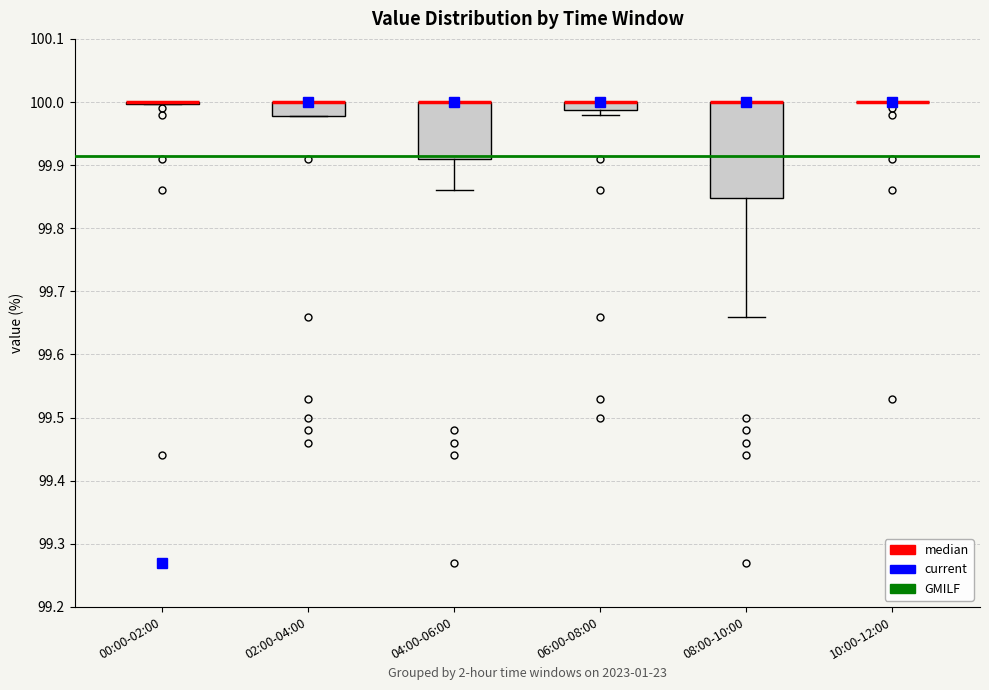

Where is the lower edge of the box for 06:00-08:00 on the y-axis? The values are not printed on the chart, so give them approximately, as read against the axis.

99.99